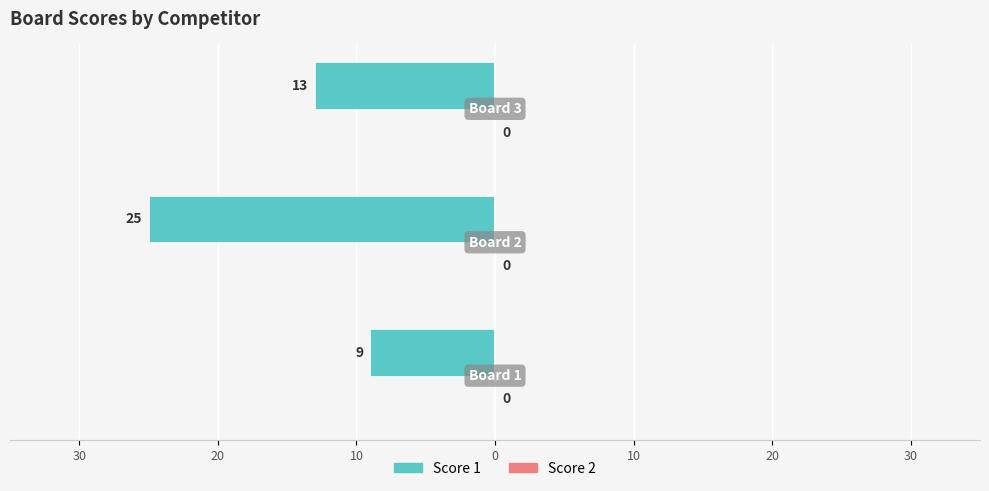

Are the bars horizontal?

Yes